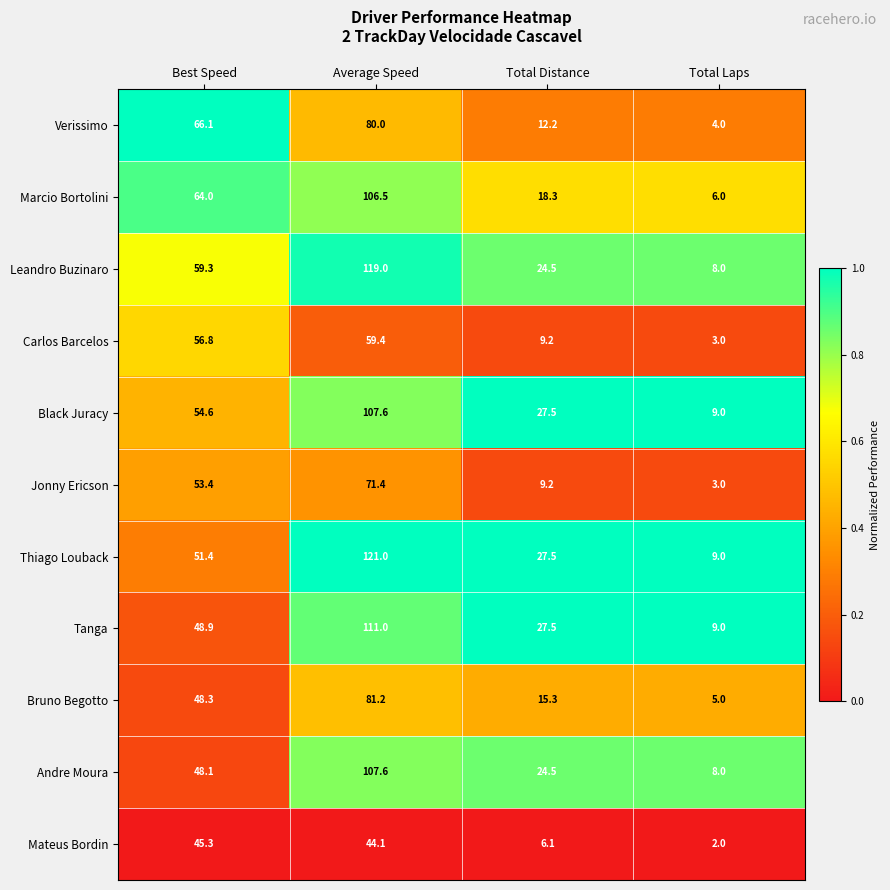

The Marcio Bortolini series shows 10.6 at Total Laps. True or false?

False